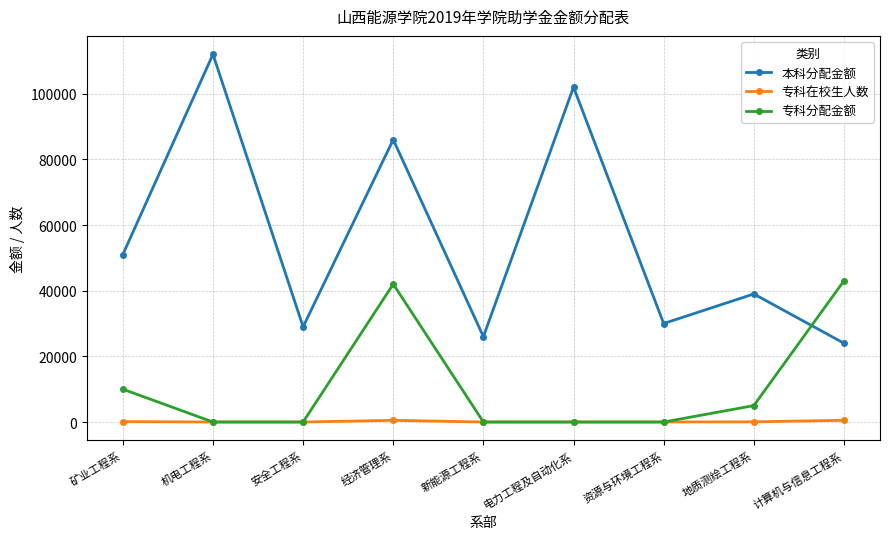

Where is 专科分配金额 nearest to the value 21500?

矿业工程系